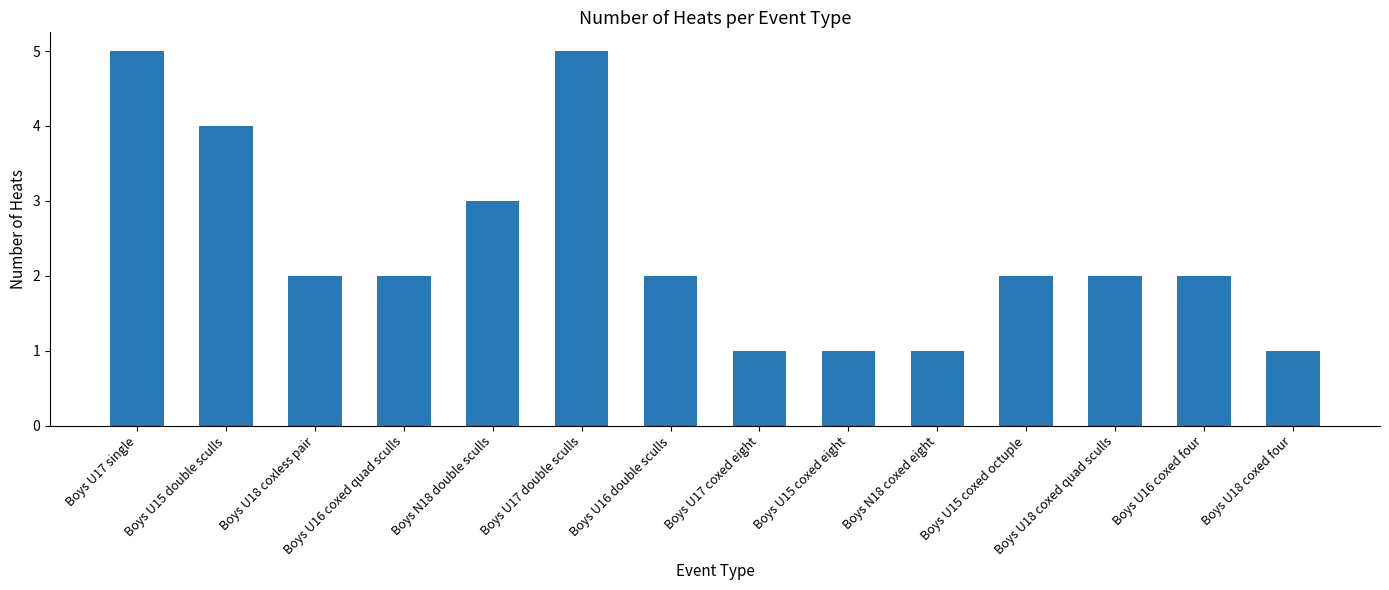

What is the ratio of the value at Boys U16 coxed quad sculls to the value at Boys U15 coxed octuple?

1.0